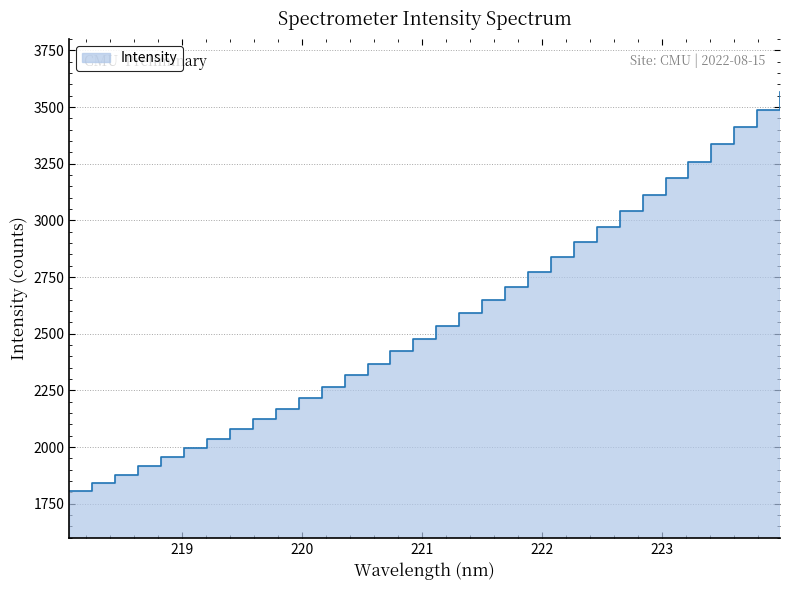

How many values are below 2534?

16